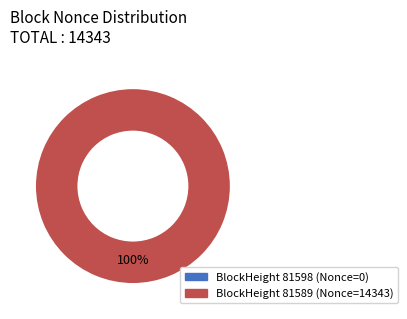

How many segments does this pie chart have?

2